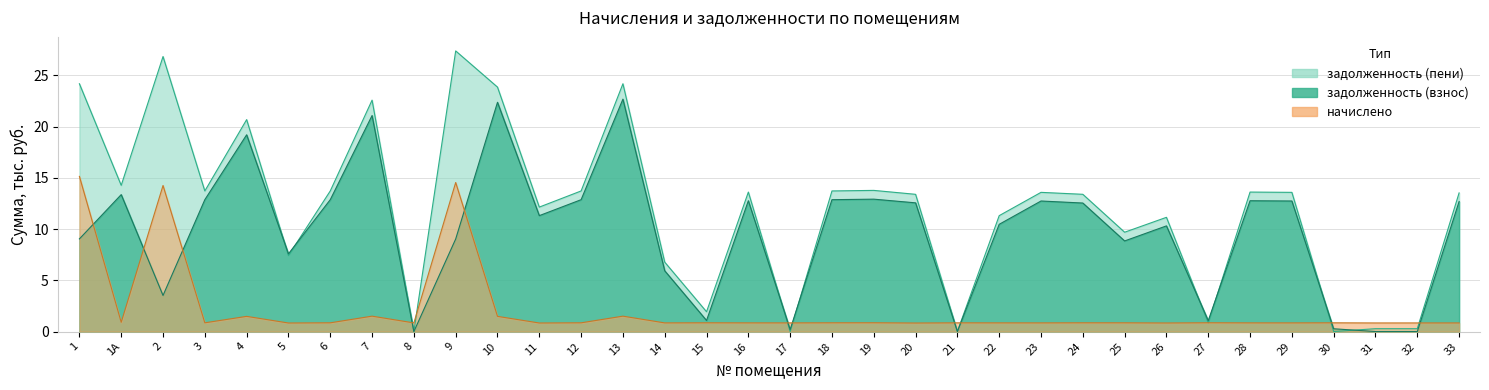

What position from the left is 21?

22